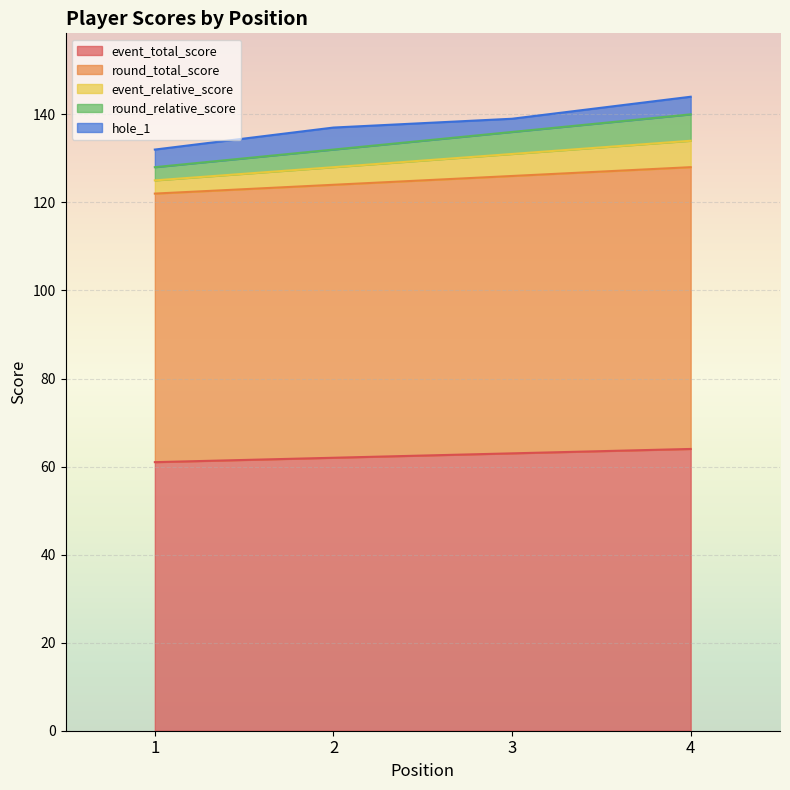

What is the value of the event_total_score point at the 3rd from the left?

63